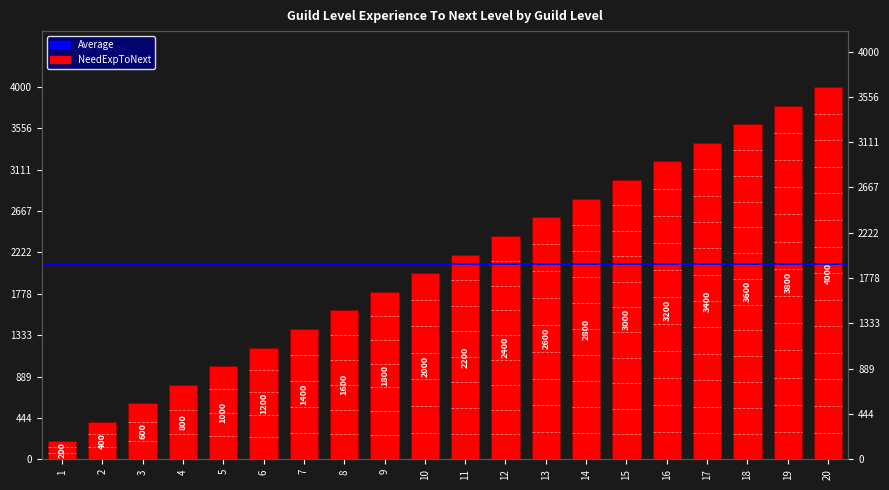

Does the chart contain any negative values?

No